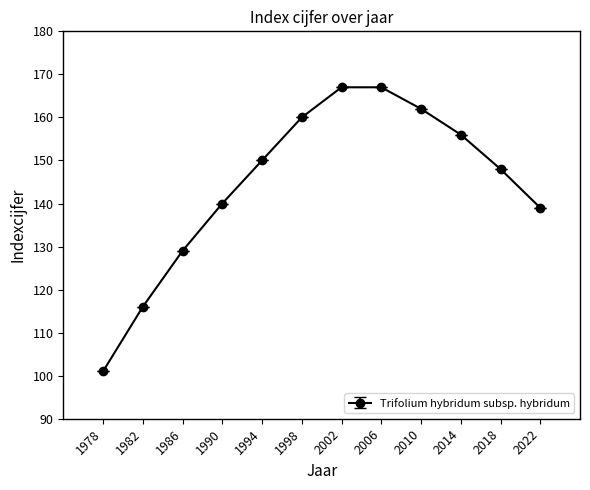

Reading left to right, transcribe all the data shown in this chart.

1978=101	1982=116	1986=129	1990=140	1994=150	1998=160	2002=167	2006=167	2010=162	2014=156	2018=148	2022=139